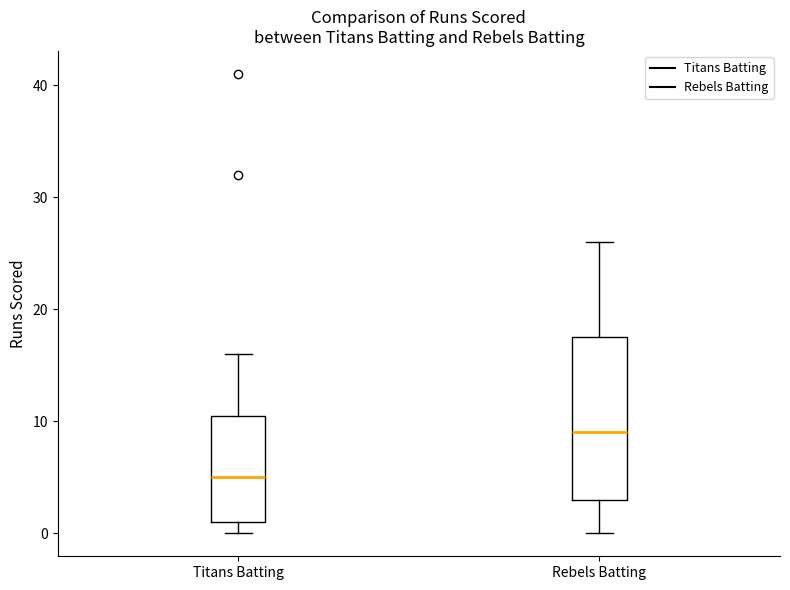

Reading left to right, transcribe this box plot: for each box, give where its median line is, the range the box spans, and where its two whiskers end, as read against the y-axis. The values are not printed on the chart, so give them approximately, as read against the axis.

Titans Batting: median 5, box 1 to 11, whiskers 0 to 16
Rebels Batting: median 9, box 3 to 18, whiskers 0 to 26